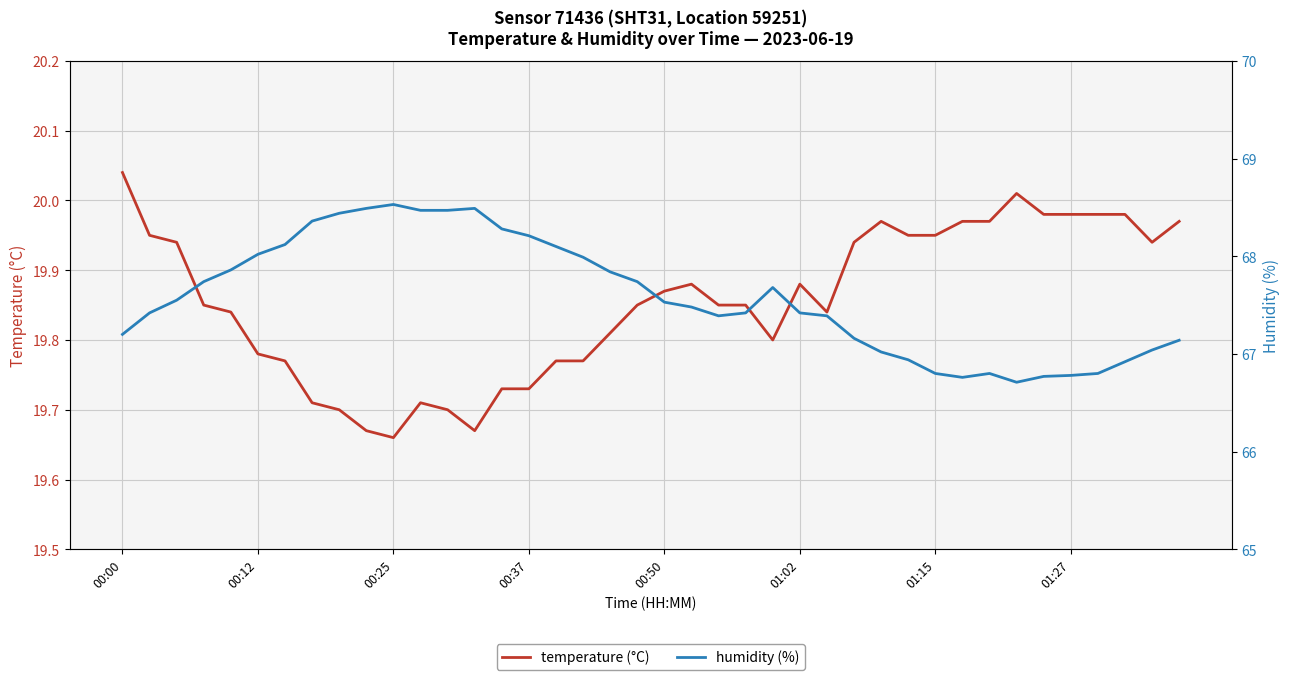

Where is the first local minimum for temperature (°C)?

00:25